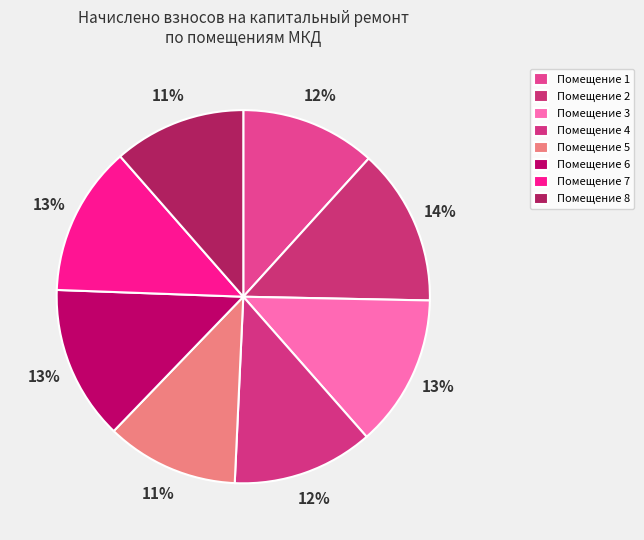

How many segments does this pie chart have?

8